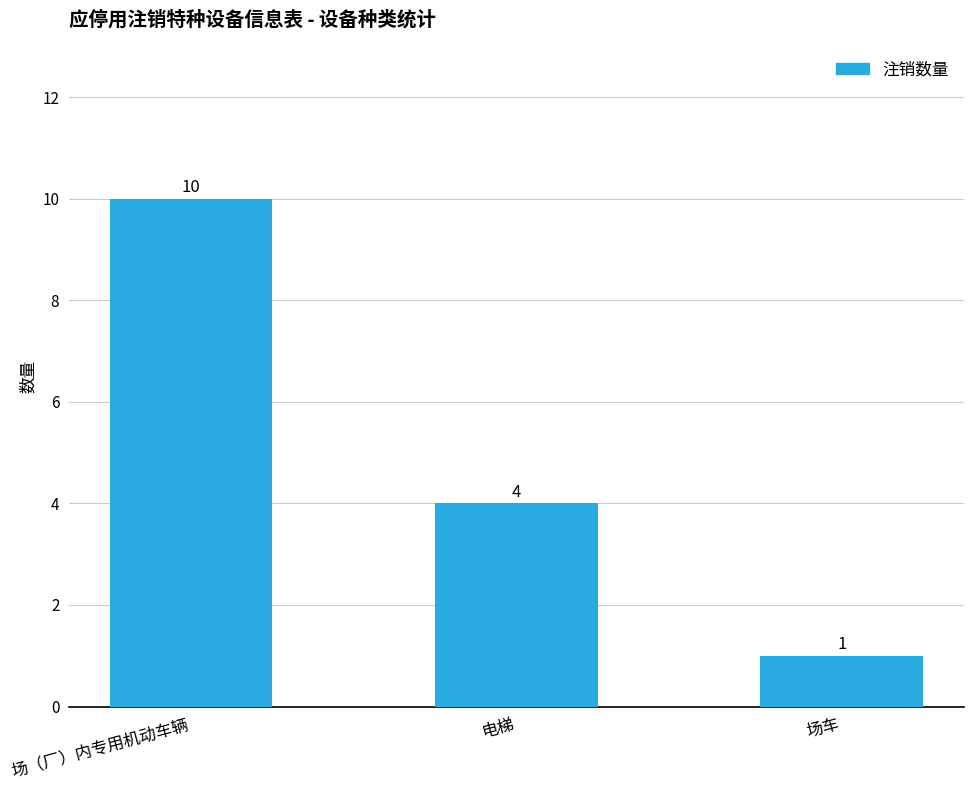

What is the change in value from 场（厂）内专用机动车辆 to 电梯?

-6